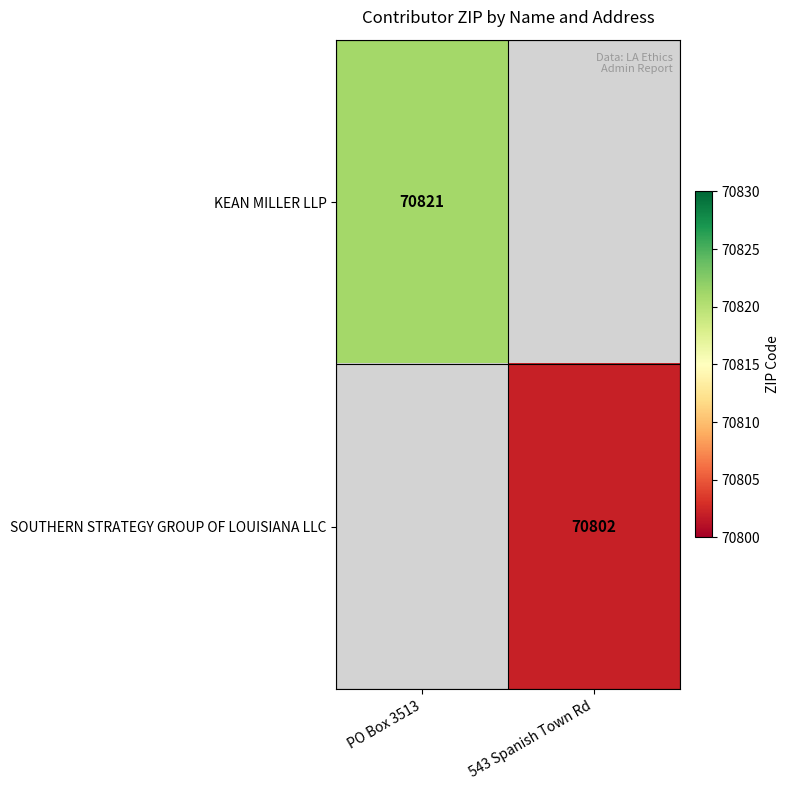

Is it true that KEAN MILLER LLP equals 70821 at PO Box 3513?

True